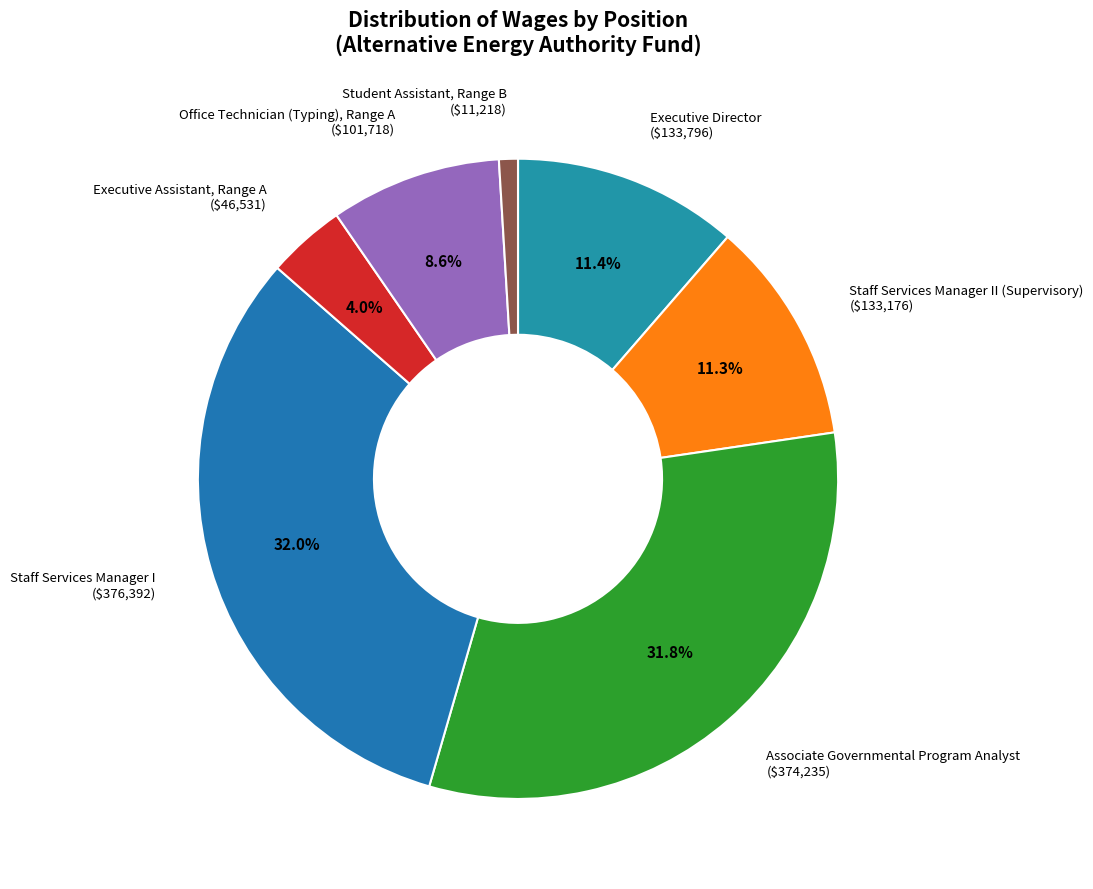

Which category has the smallest portion of the pie?

Student Assistant, Range B